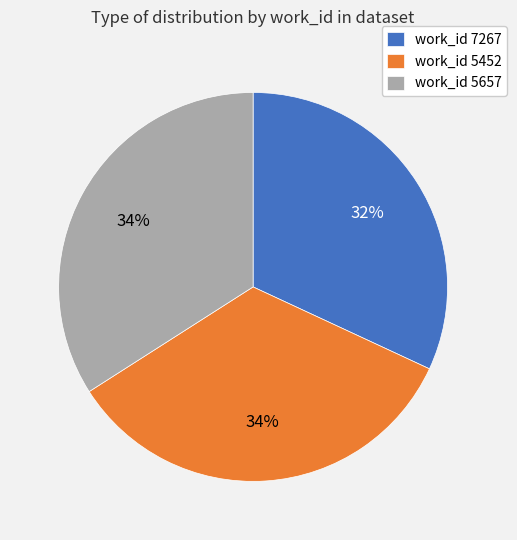

What is the ratio of the value at work_id 5657 to the value at work_id 7267?

1.1